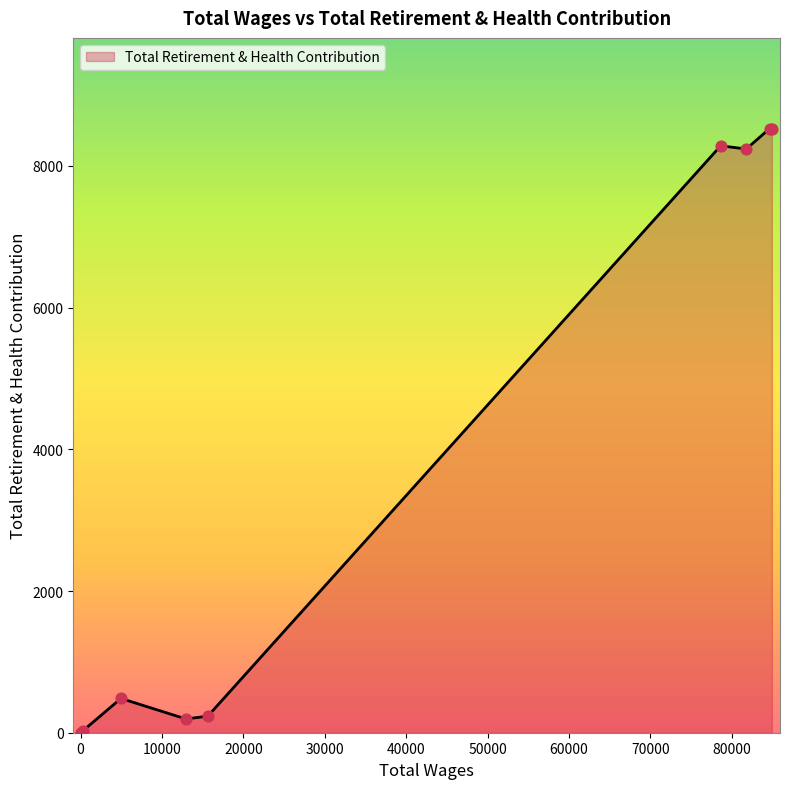

What is the difference between the maximum and minimum values?

8526